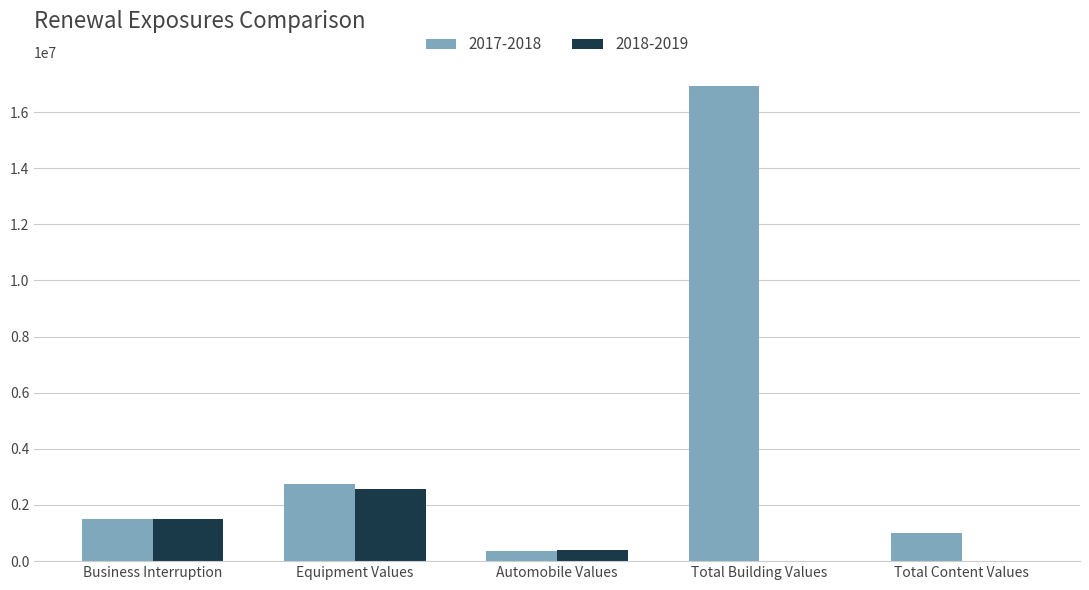

Reading left to right, list all the values displayed in this chart.

2017-2018: 1500000.0	2732211.4	378057.0	16914571.0	996100.0
2018-2019: 1500000.0	2579721.2	395712.0	0.0	0.0